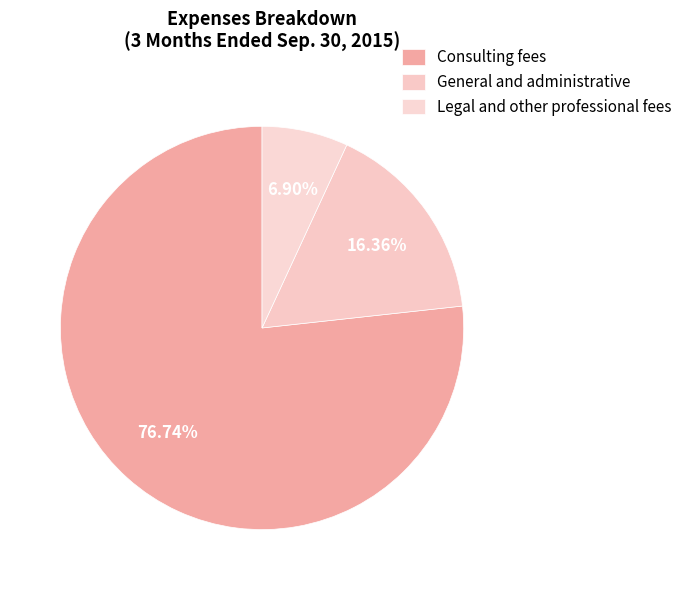

Is there a majority slice in this chart?

Yes